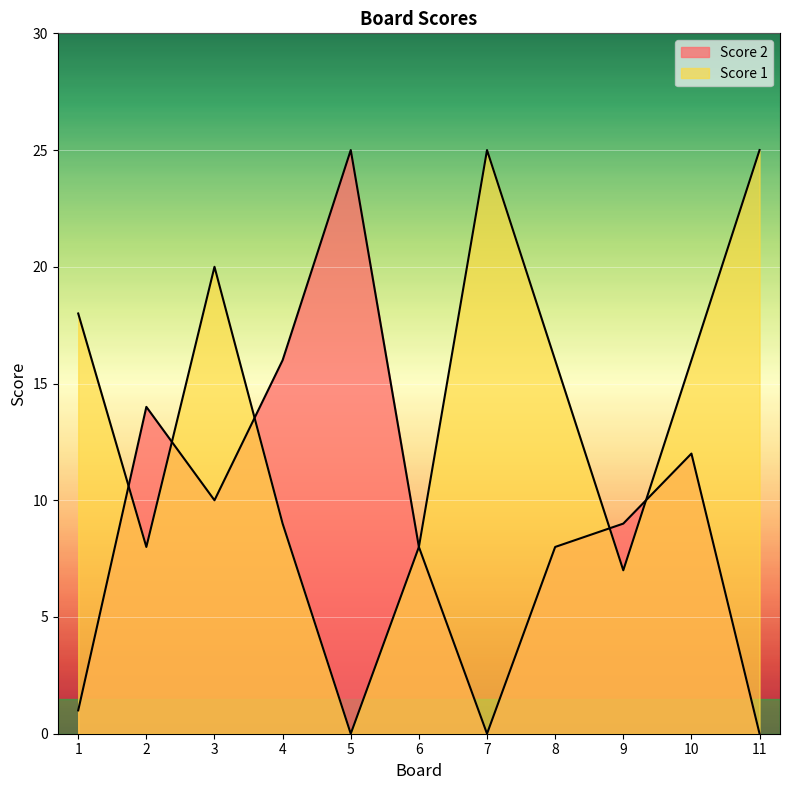

At how many categories does at least one series exceed 20?

3